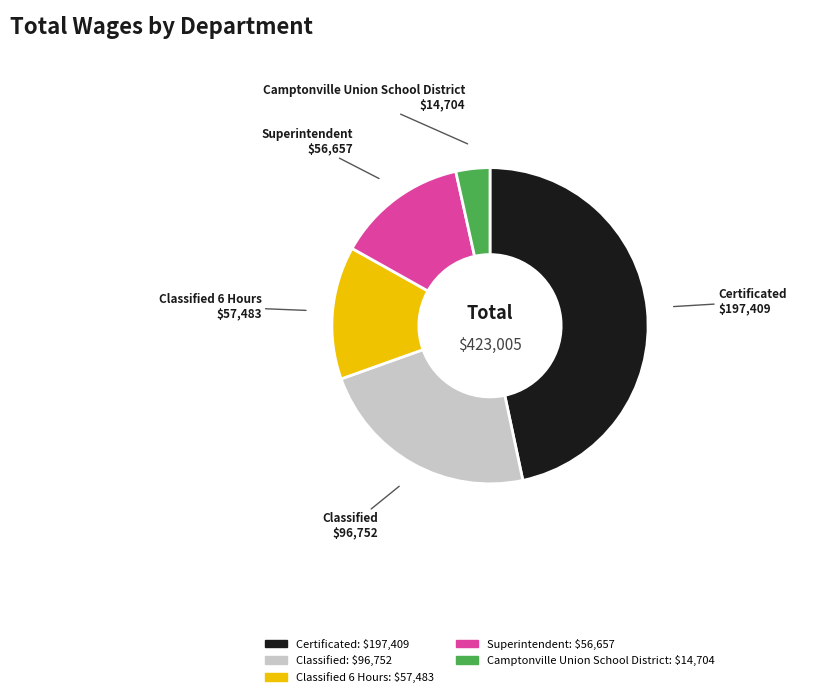

Is there a majority slice in this chart?

No